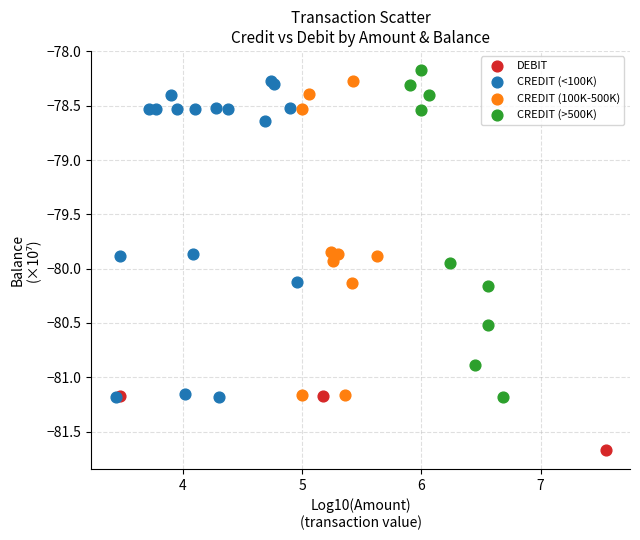

Which series contains the lowest Y value?

DEBIT